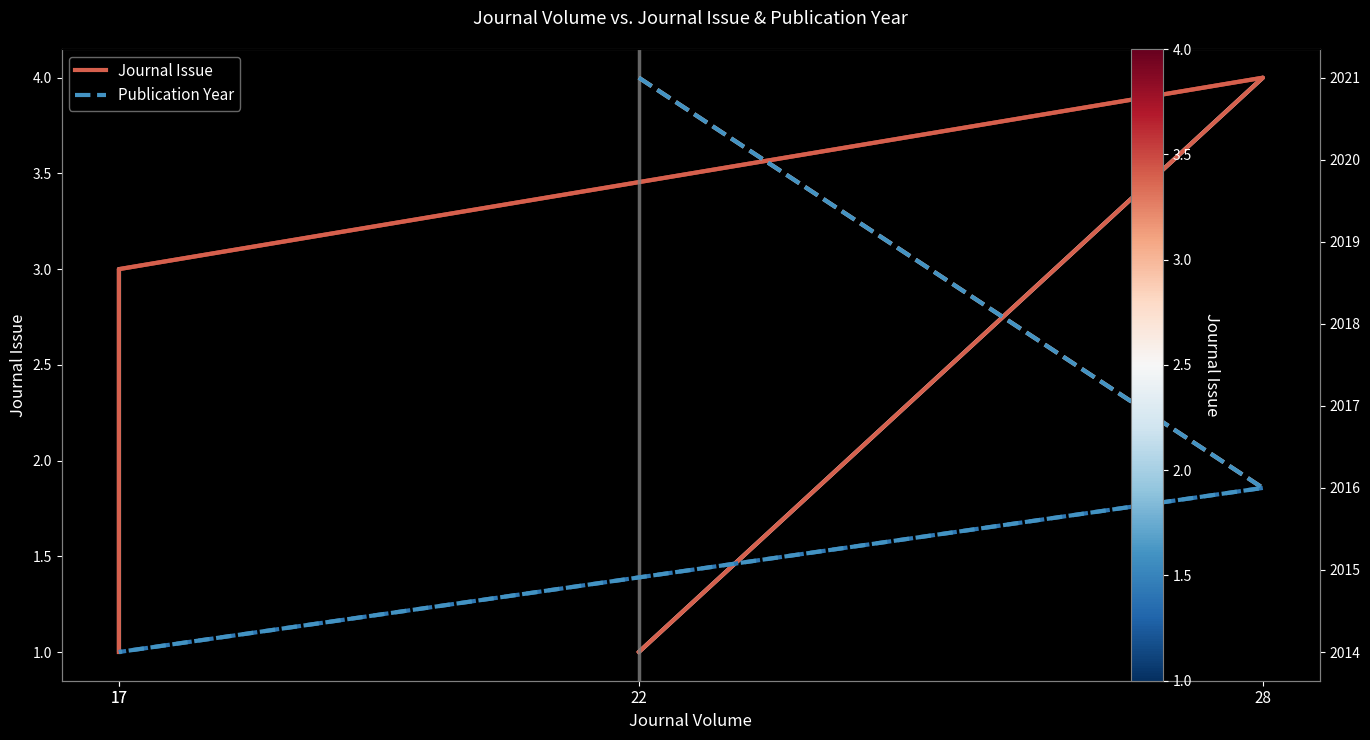

How many categories are shown in the chart?

4